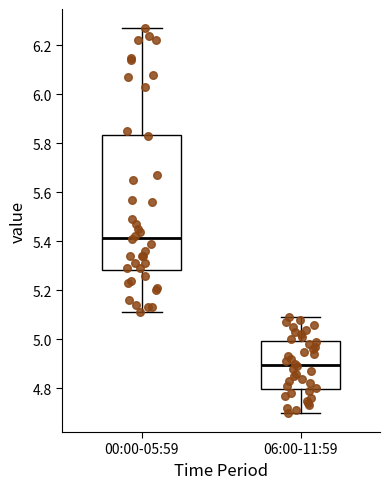

Reading left to right, transcribe this box plot: for each box, give where its median line is, the range the box spans, and where its two whiskers end, as read against the y-axis. The values are not printed on the chart, so give them approximately, as read against the axis.

00:00-05:59: median 5.42, box 5.28 to 5.84, whiskers 5.12 to 6.28
06:00-11:59: median 4.90, box 4.80 to 5.00, whiskers 4.70 to 5.10